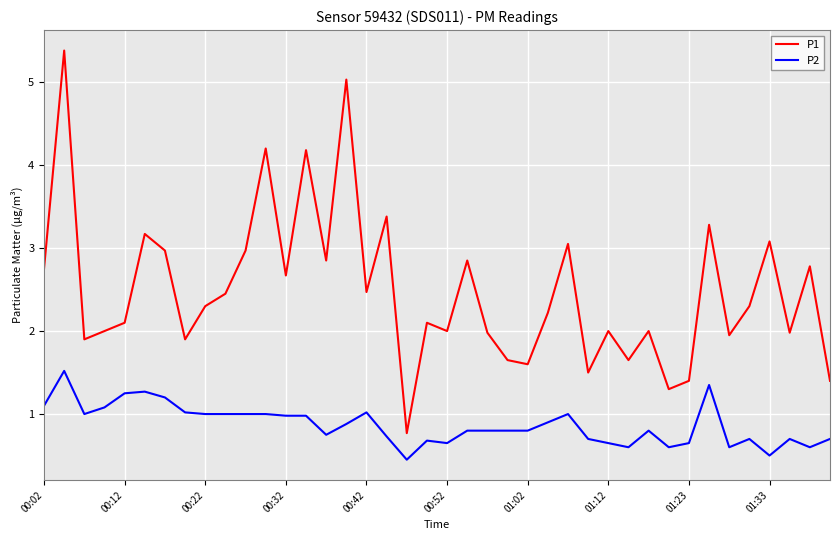

What is the minimum value shown in the chart?

0.5